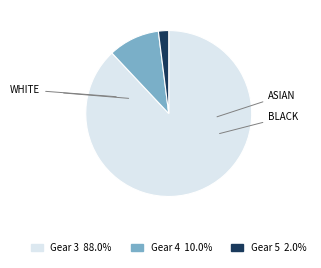

Is there a majority slice in this chart?

Yes